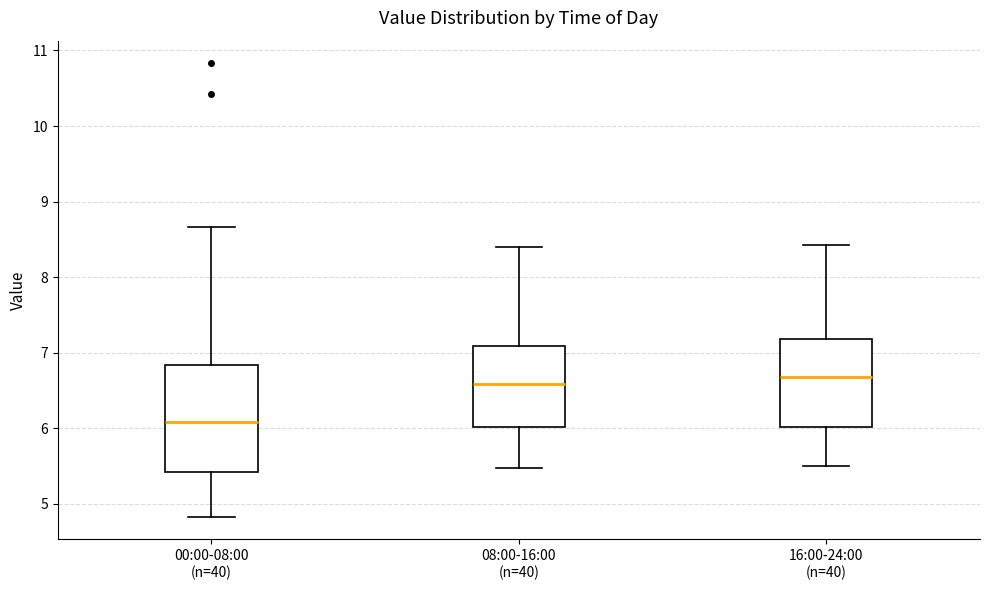

Comparing the boxes themselves (not the whiskers), which one is the tallest?

00:00-08:00 (n=40)